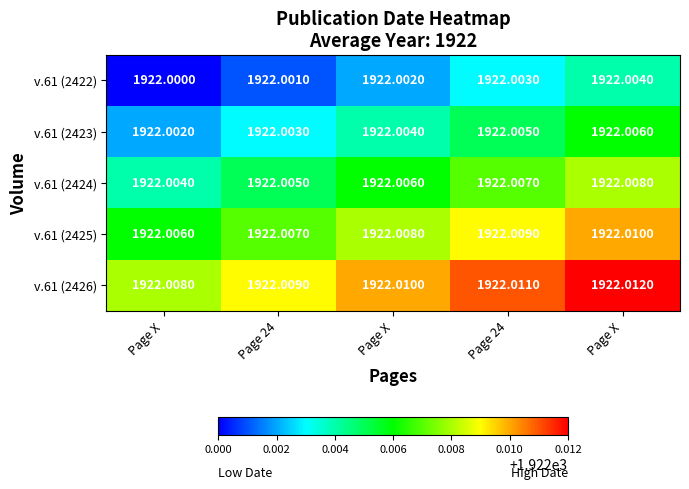

Count the number of categories in the chart.

5